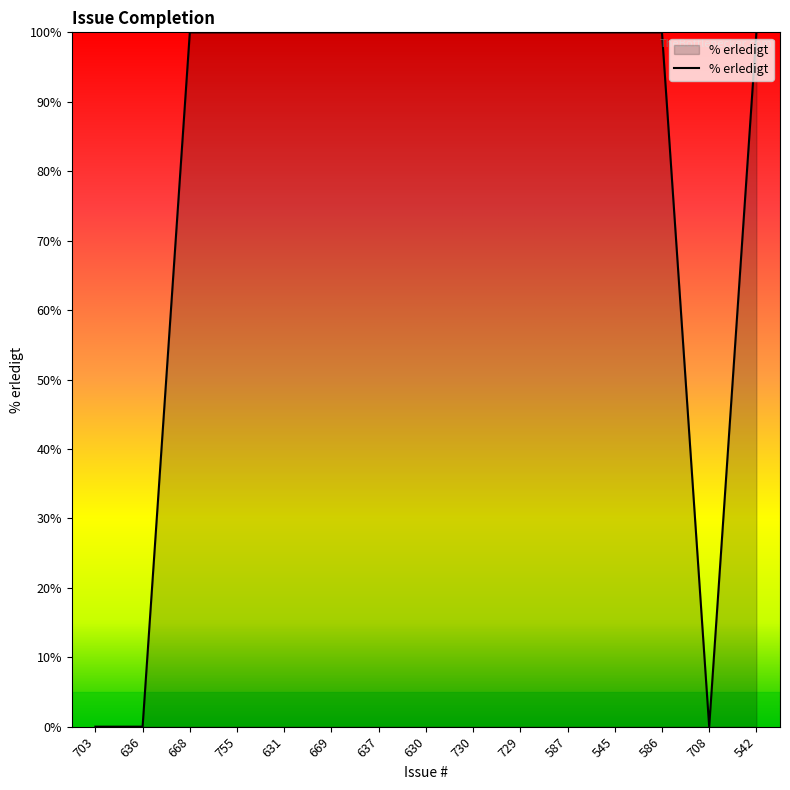

True or false: the data shows 51 at 708.

False